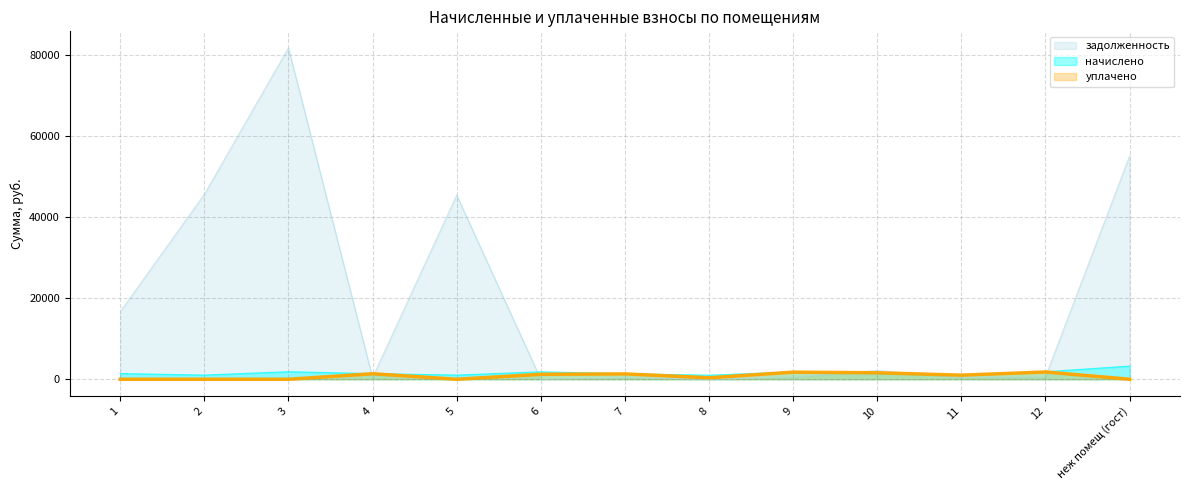

How many series are shown in this chart?

3